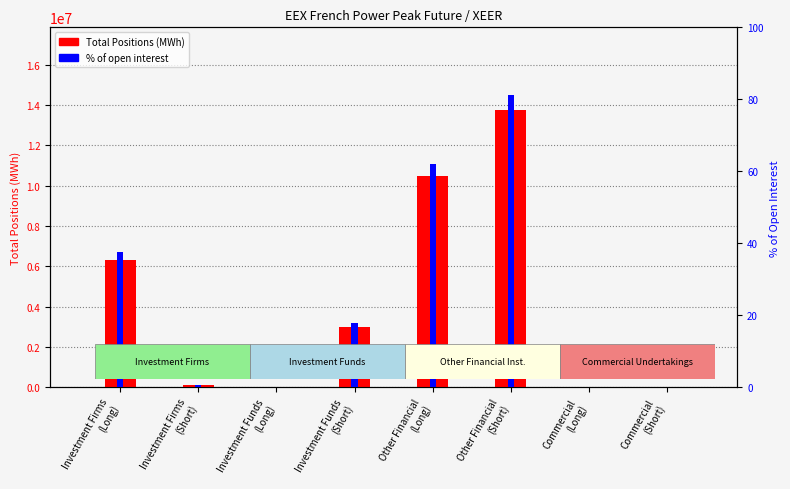

What is the difference between the highest and lowest values at Investment Firms
(Short)?

102431.4